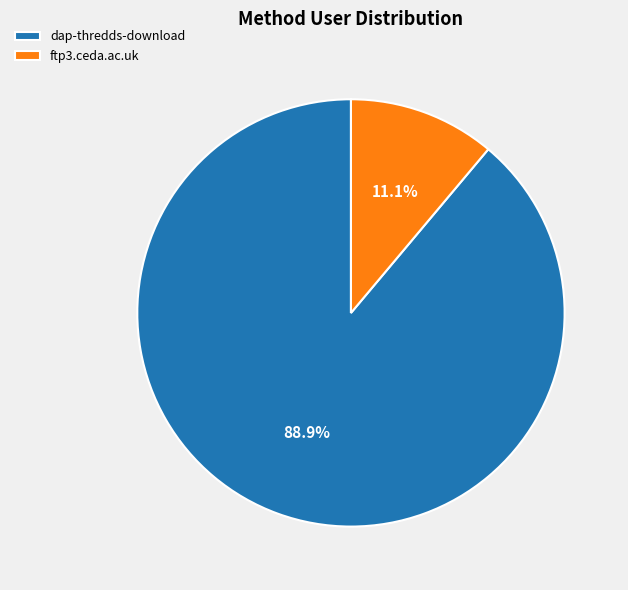

To the nearest percent, what portion does dap-thredds-download represent?

89%